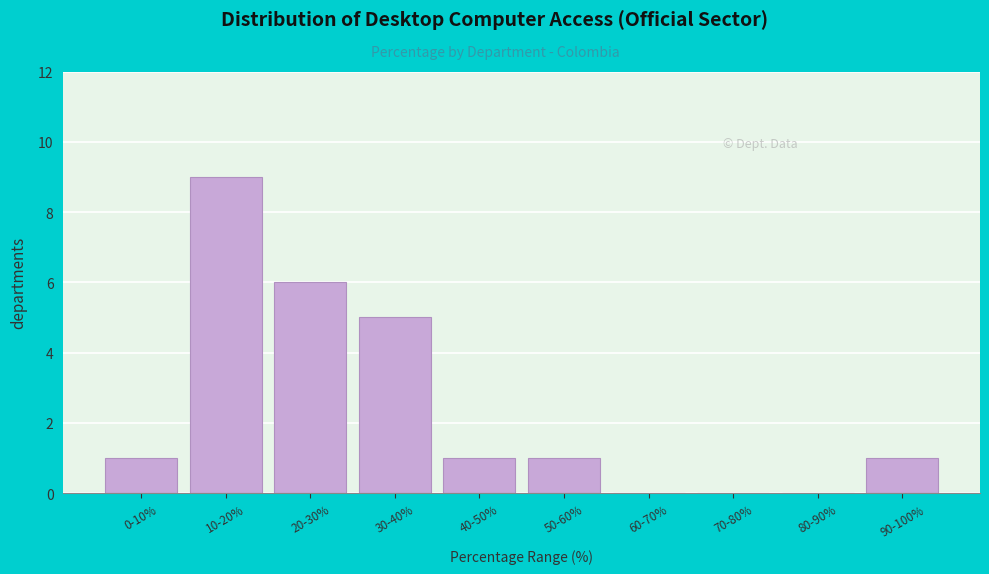

Reading right to left, list all the values displayed in this chart.

90-100%=1	80-90%=0	70-80%=0	60-70%=0	50-60%=1	40-50%=1	30-40%=5	20-30%=6	10-20%=9	0-10%=1